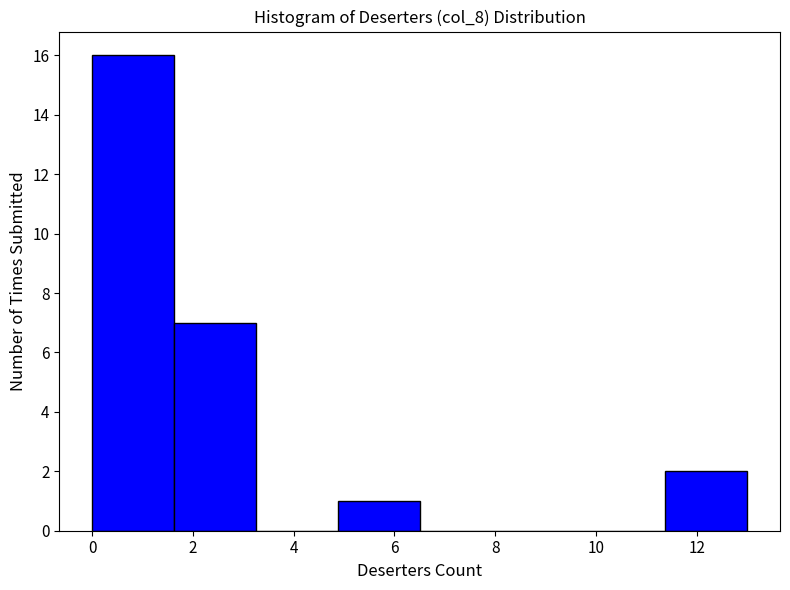

Reading left to right, list every bar in this chart as the range it spans on the x-axis followed by its height. Neither the bar edges nor the heights are printed on the chart, so give them approximately, as read against the axes.

0.0 to 1.6: 16
1.6 to 3.2: 7
3.2 to 4.8: 0
4.8 to 6.6: 1
6.6 to 8.2: 0
8.2 to 9.8: 0
9.8 to 11.4: 0
11.4 to 13.0: 2